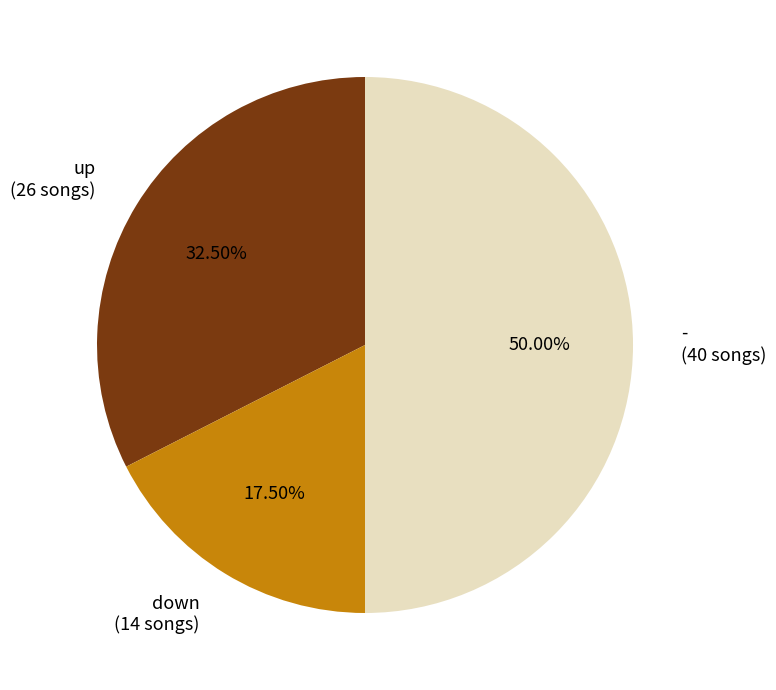

What is the ratio of the value at up (26 songs) to the value at down (14 songs)?

1.9